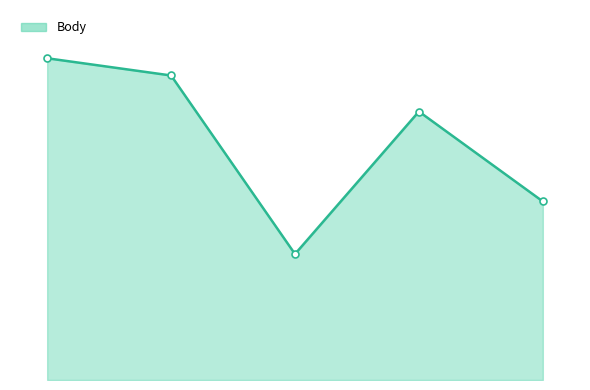

True or false: there are more than 1 points higher than both neighbors.

False